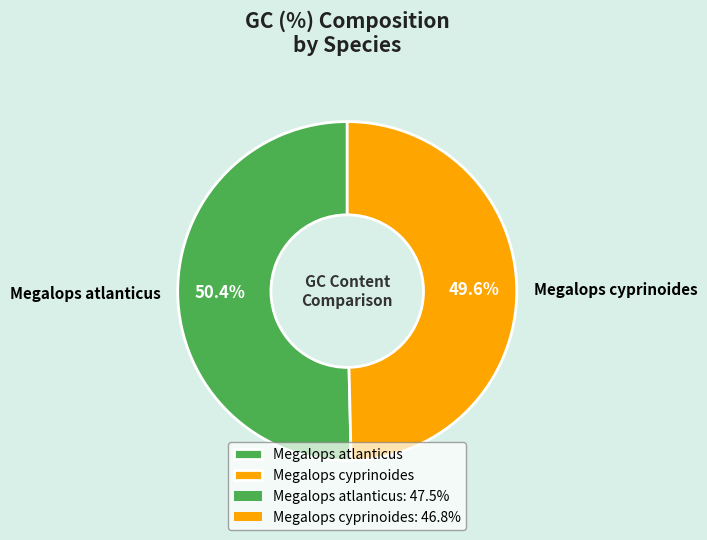

Which slice is the smallest?

Megalops cyprinoides